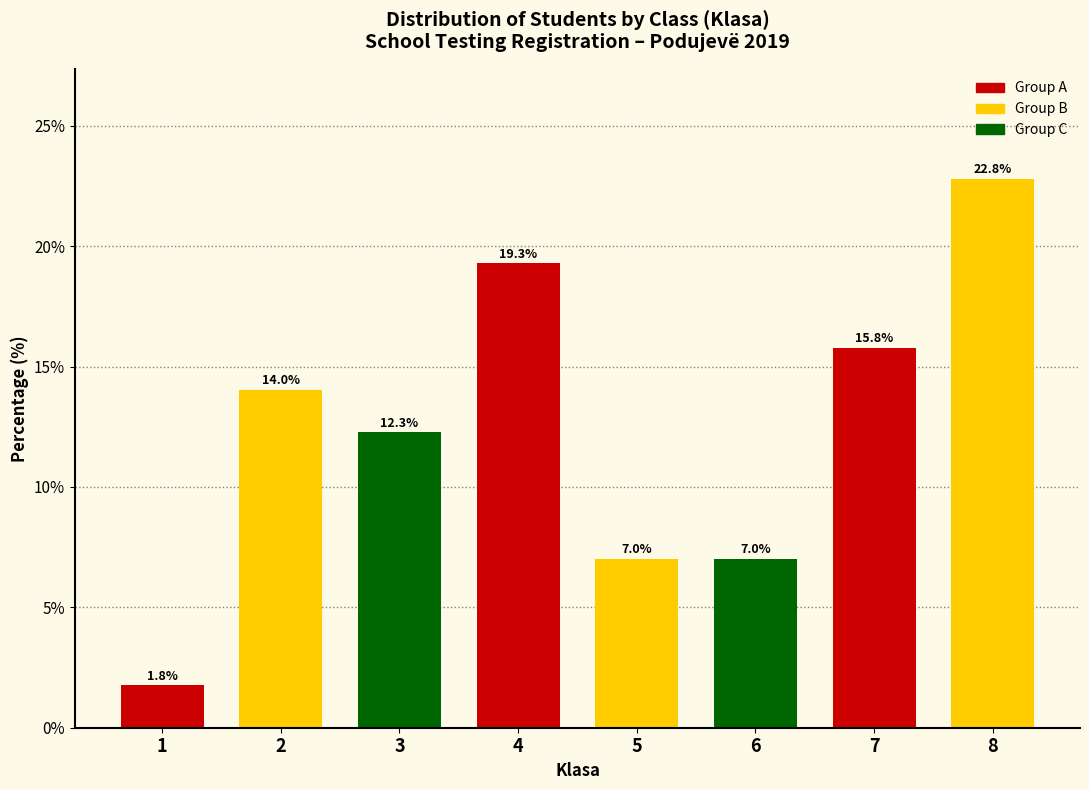

Reading left to right, what are all the values shown in this chart?

1.8	14.0	12.3	19.3	7.0	7.0	15.8	22.8